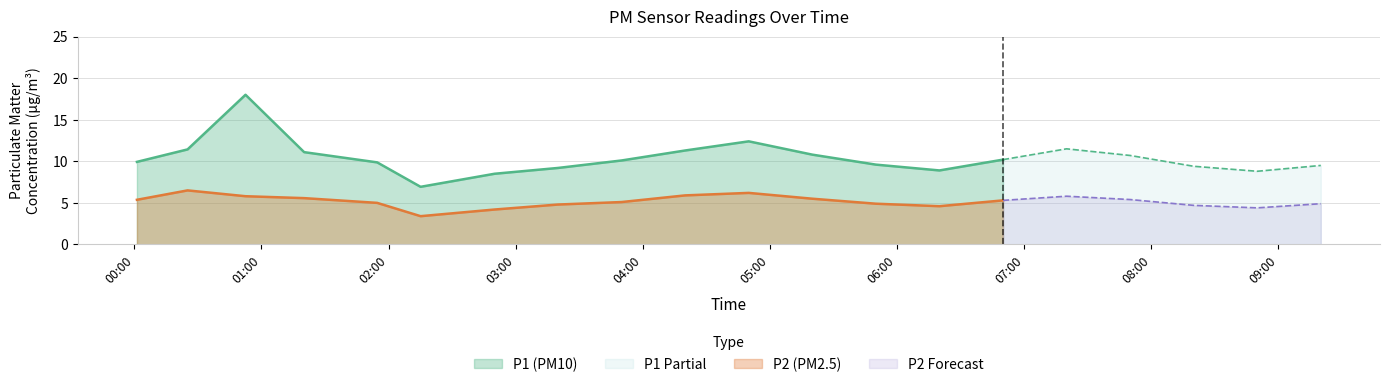

How many values in the P2 series are below 5?

8